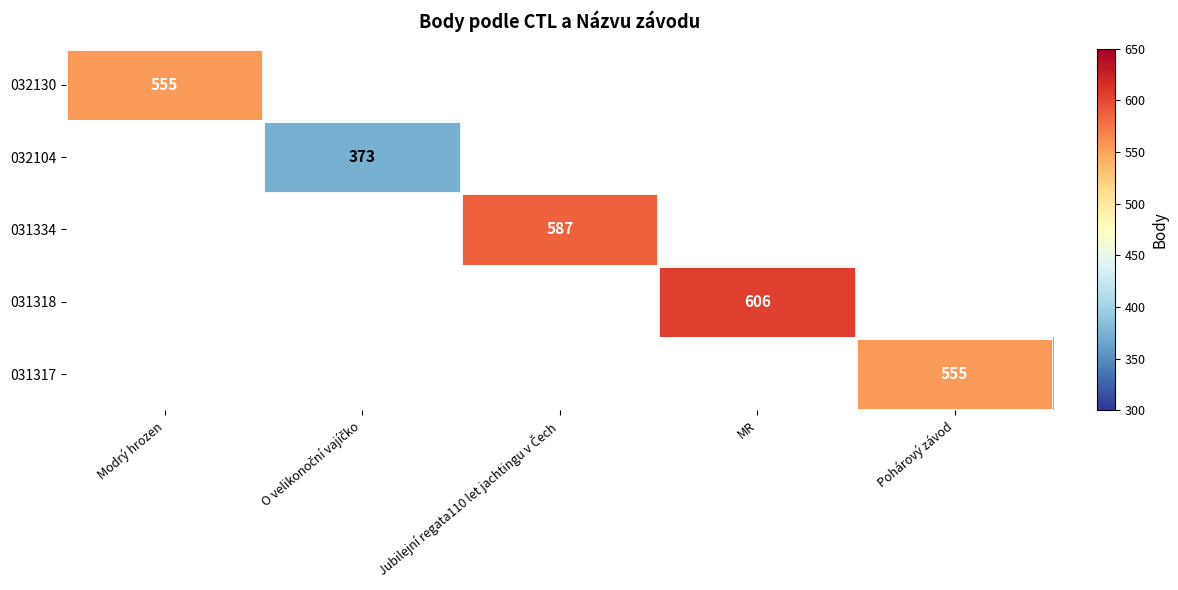

The value of 031318 at MR is 606. True or false?

True